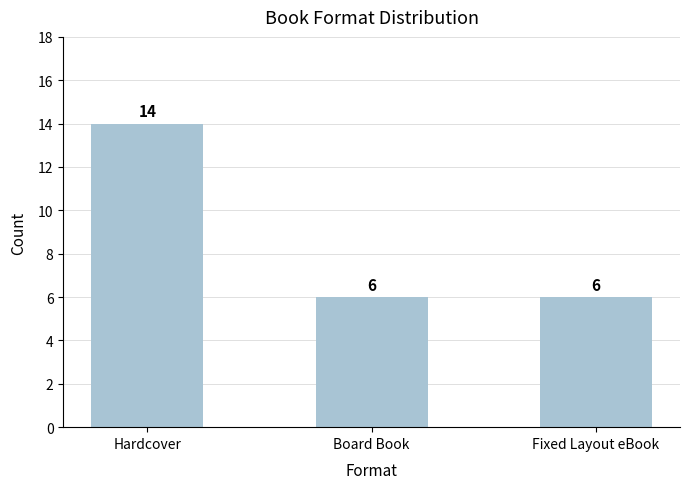

What is the value of the 2nd bar from the left?

6